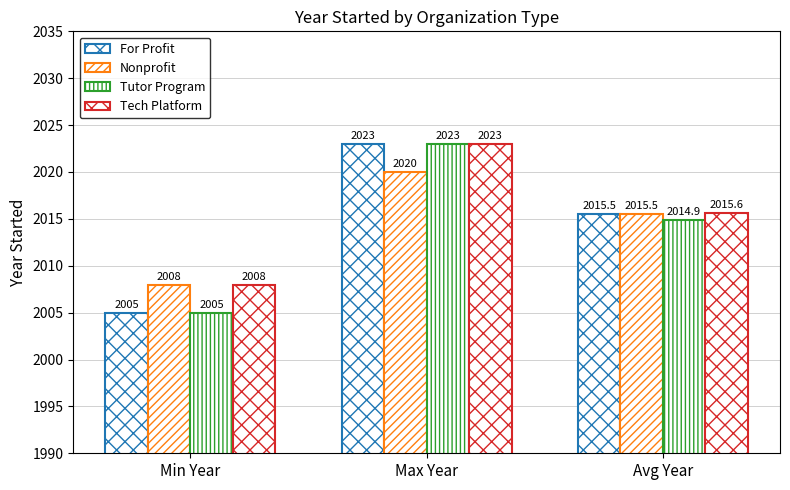

True or false: For Profit has a value of 2023.0 at Max Year.

True